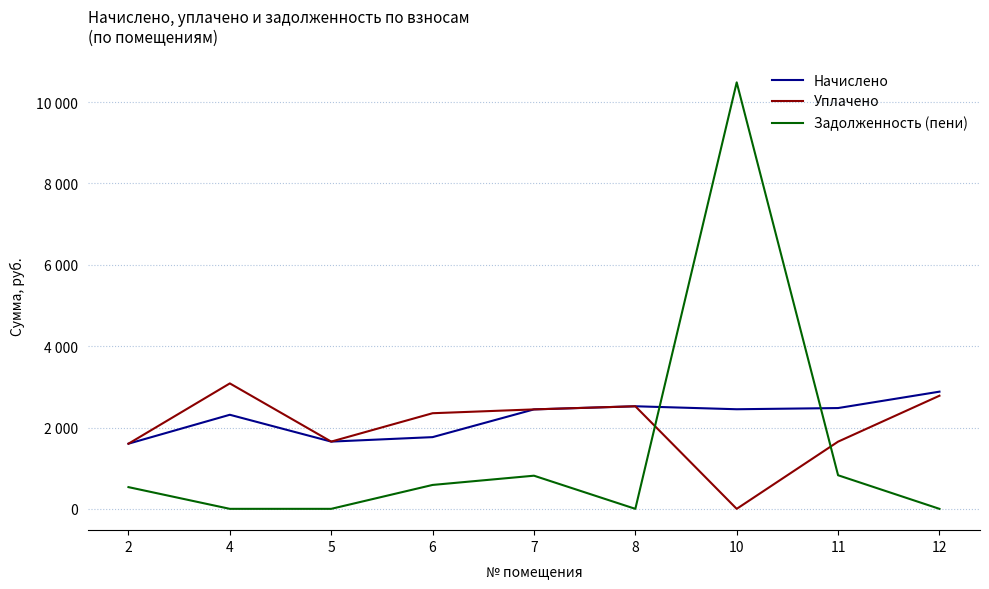

At which label does Начислено first exceed 2445?

7